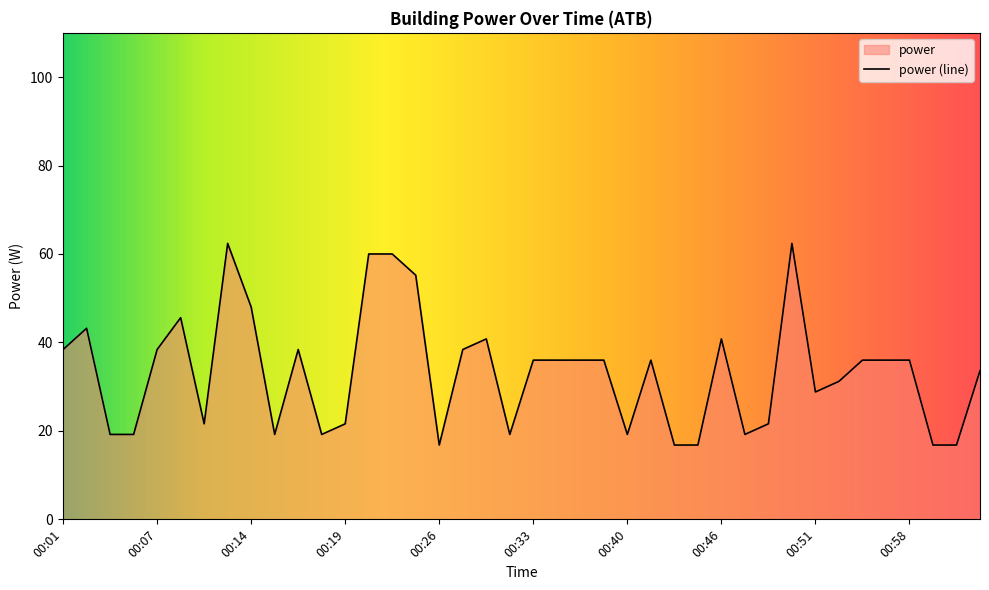

Where is the data nearest to the value 39?

00:01